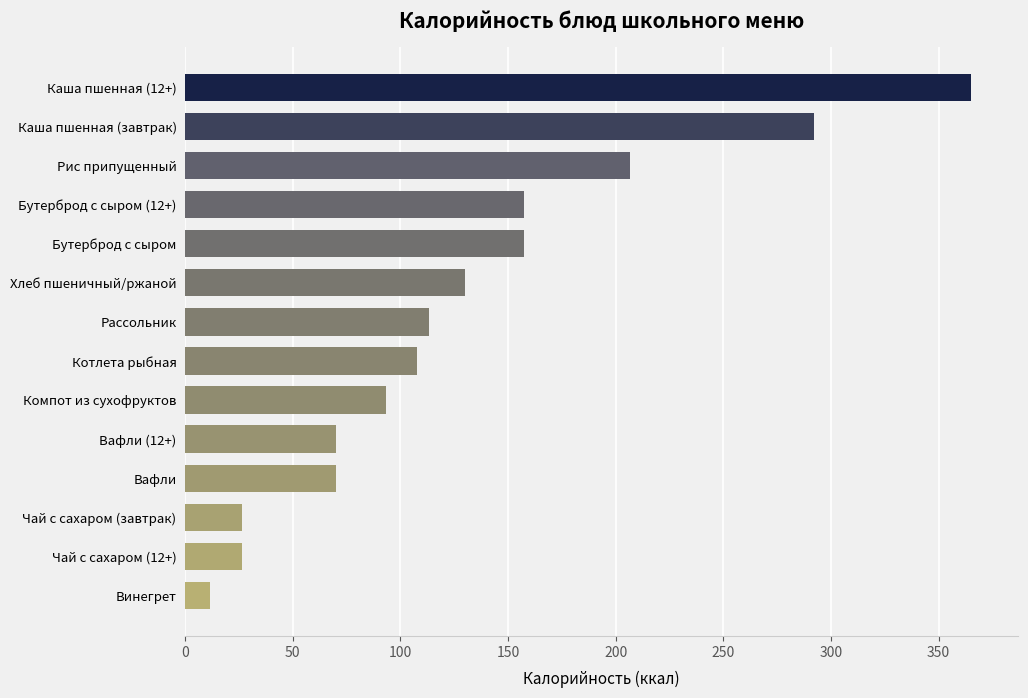

Approximately how many times larger is the value at Рассольник compared to Хлеб пшеничный/ржаной?

0.9